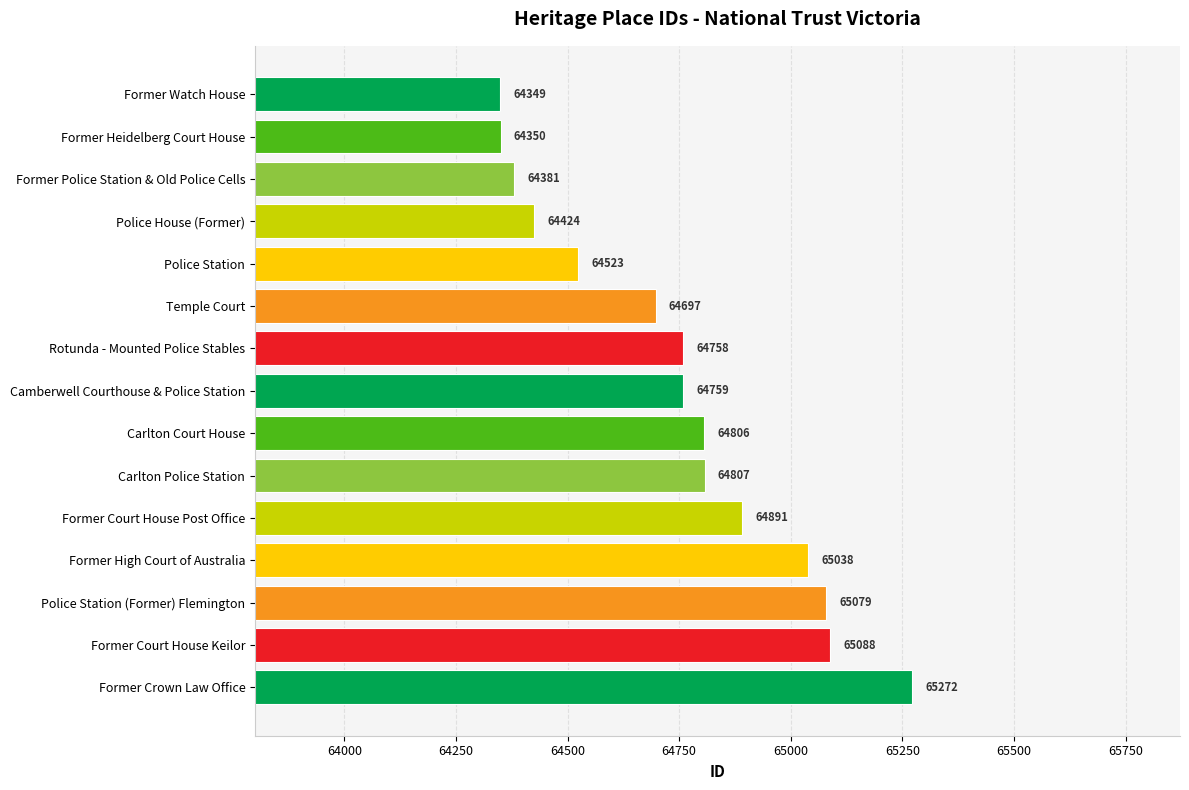

Are the bars grouped side by side (vs. stacked)?

No